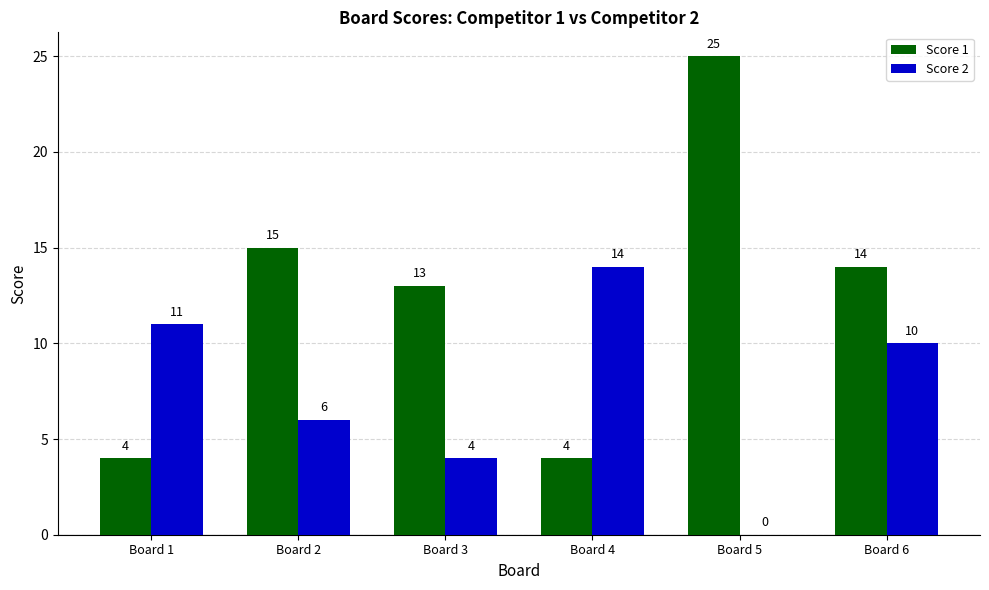

Are the bars horizontal?

No